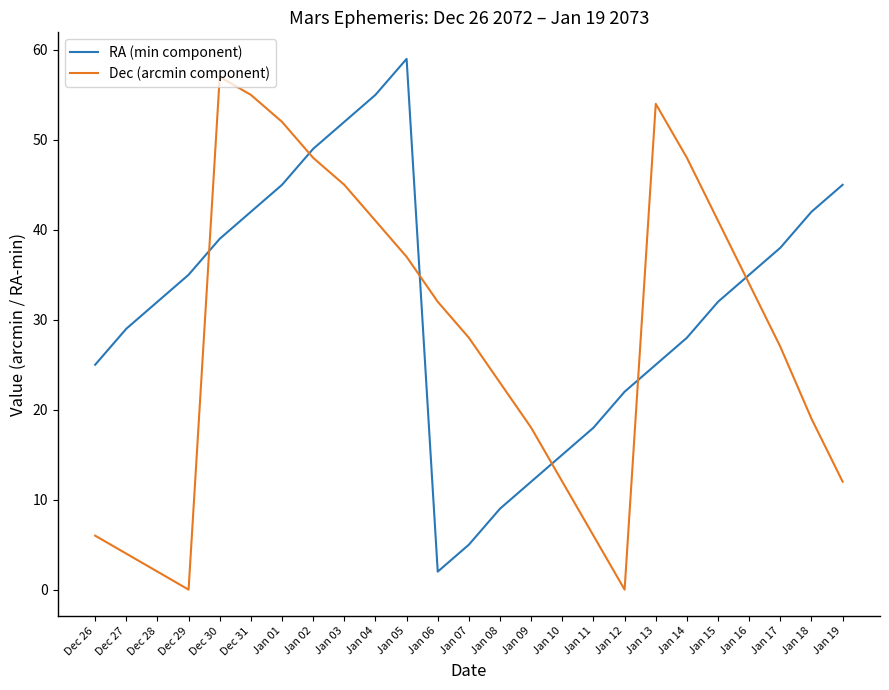

Is it true that Dec (arcmin component) equals 3 at Jan 11?

False